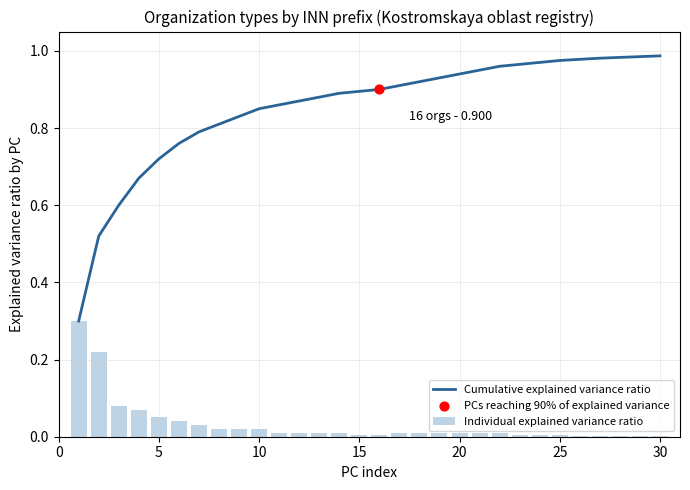

At how many categories does at least one series exceed 0?

30